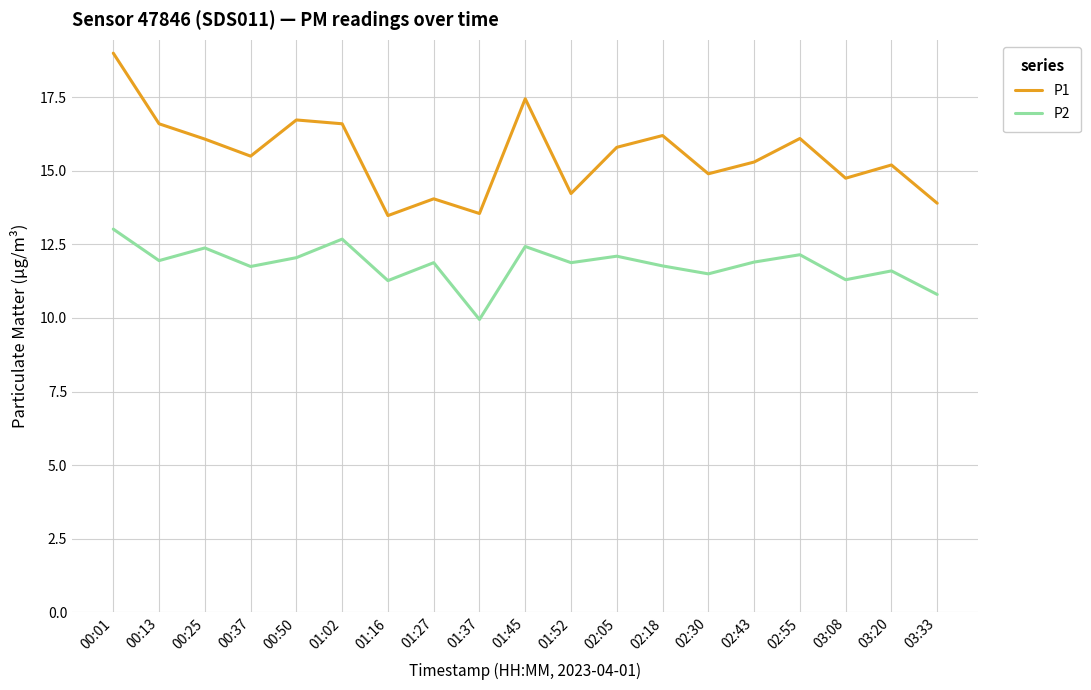

True or false: P2 has a value of 11.6 at 03:20.

True